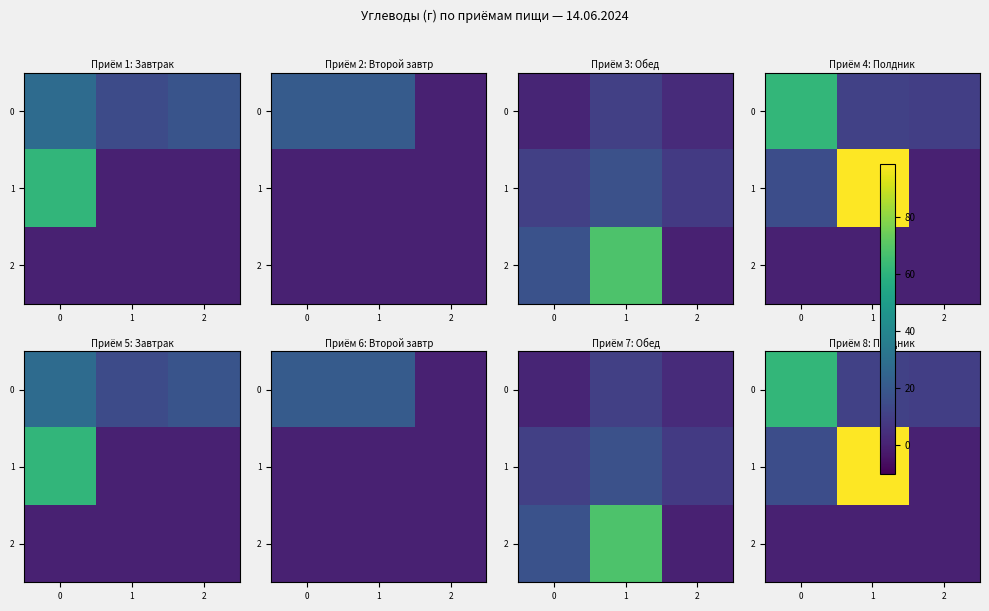

At how many categories does at least one series exceed 92?

1